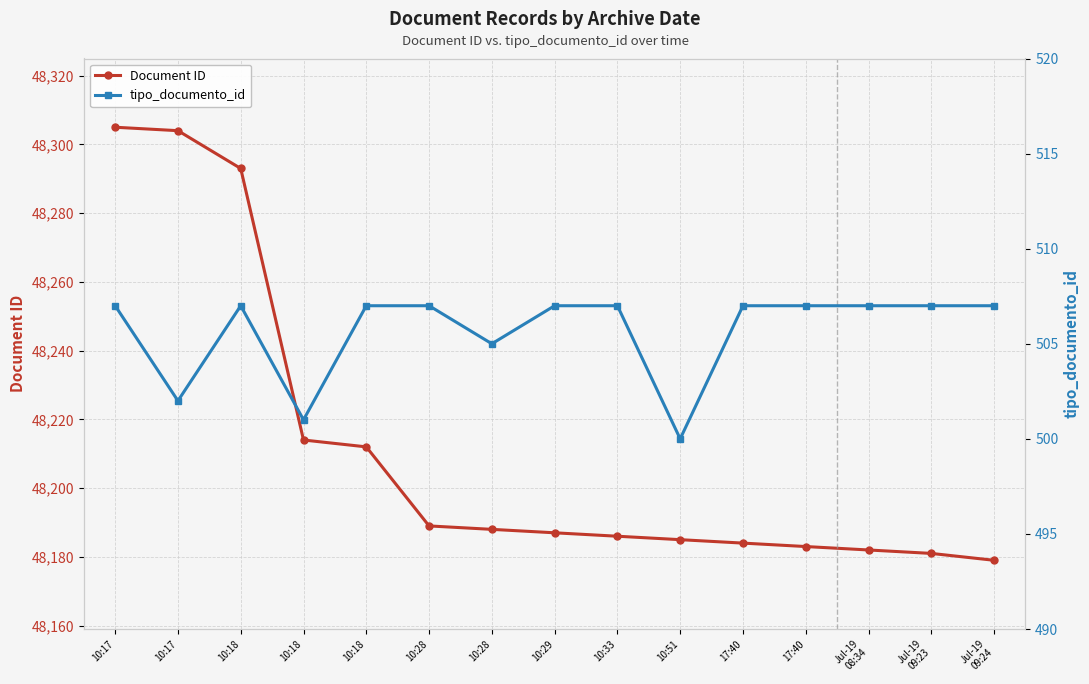

Reading left to right, extract all data points from this chart.

Document ID: 10:17=48305	10:17=48304	10:18=48293	10:18=48214	10:18=48212	10:28=48189	10:28=48188	10:29=48187	10:33=48186	10:51=48185	17:40=48184	17:40=48183	Jul-19
08:34=48182	Jul-19
09:23=48181	Jul-19
09:24=48179
tipo_documento_id: 10:17=507	10:17=502	10:18=507	10:18=501	10:18=507	10:28=507	10:28=505	10:29=507	10:33=507	10:51=500	17:40=507	17:40=507	Jul-19
08:34=507	Jul-19
09:23=507	Jul-19
09:24=507